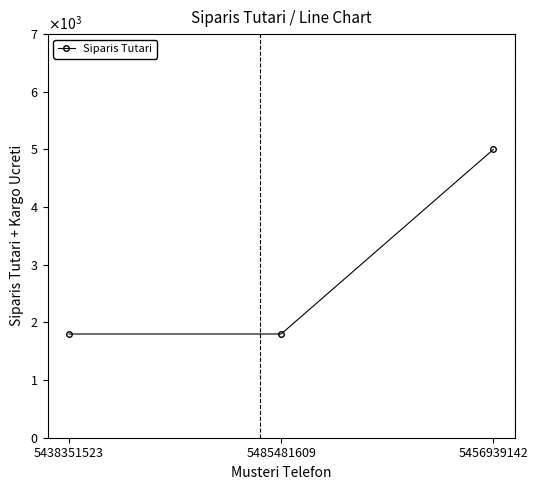

Read the value at 5485481609.

1799